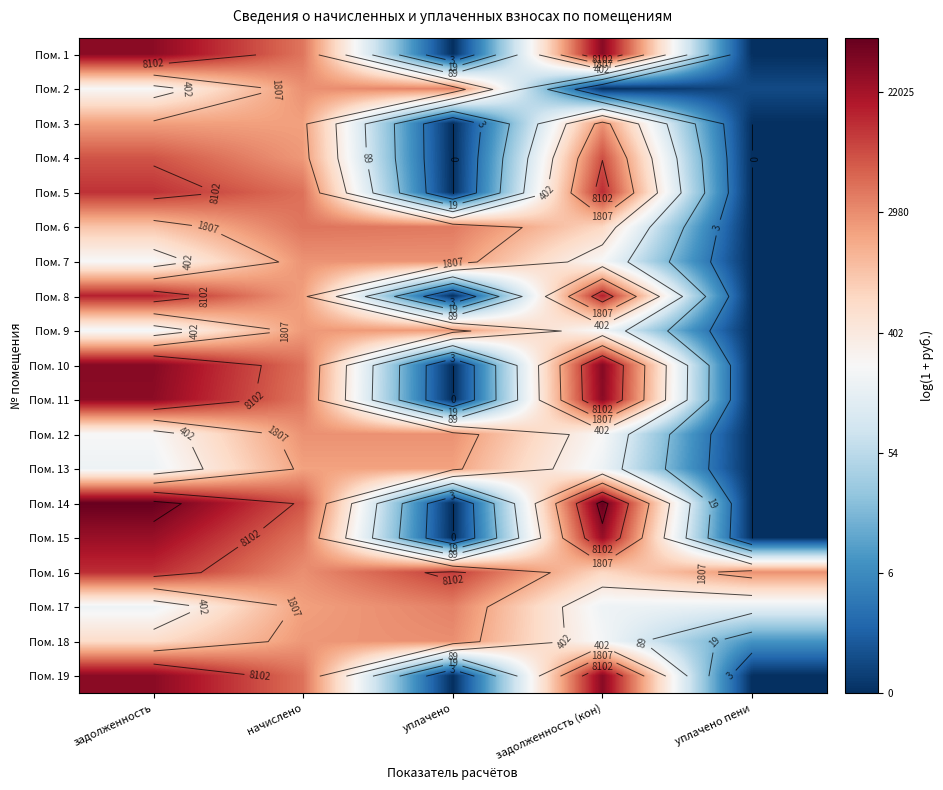

What is the total value across all series at задолженность (кон)?

143.9